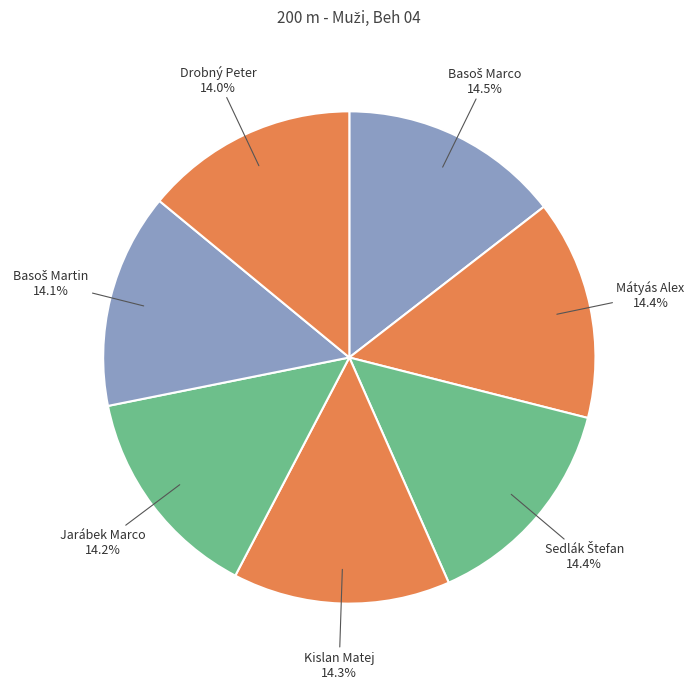

To the nearest percent, what is the combined percentage of Mátyás Alex and Jarábek Marco?

29%